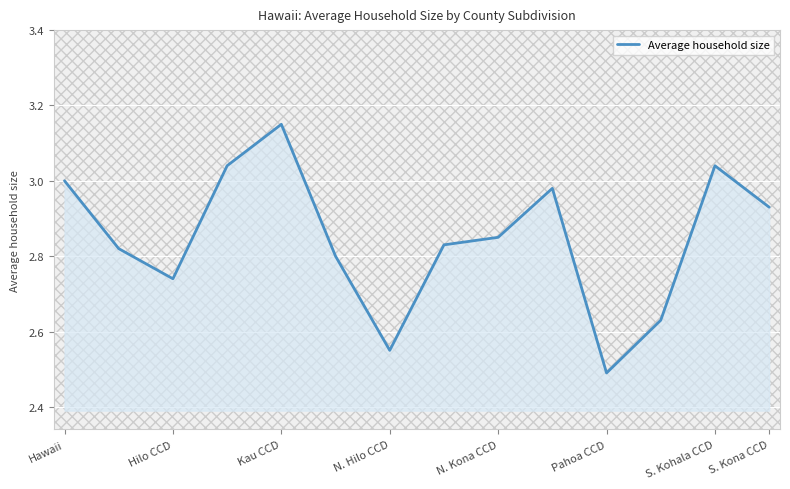

What is the difference between the maximum and minimum values?

0.7